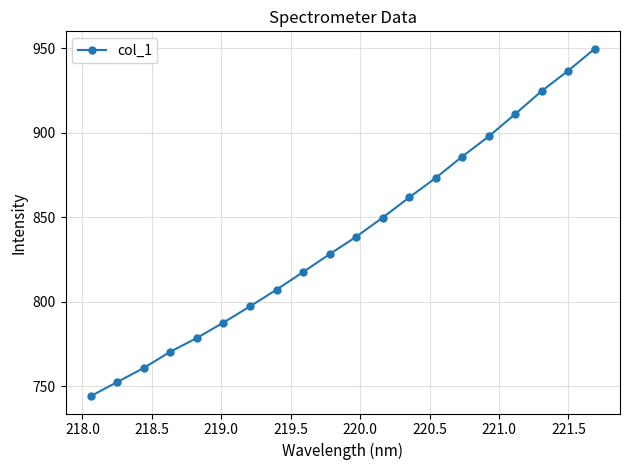

What is the greatest value displayed?

949.6